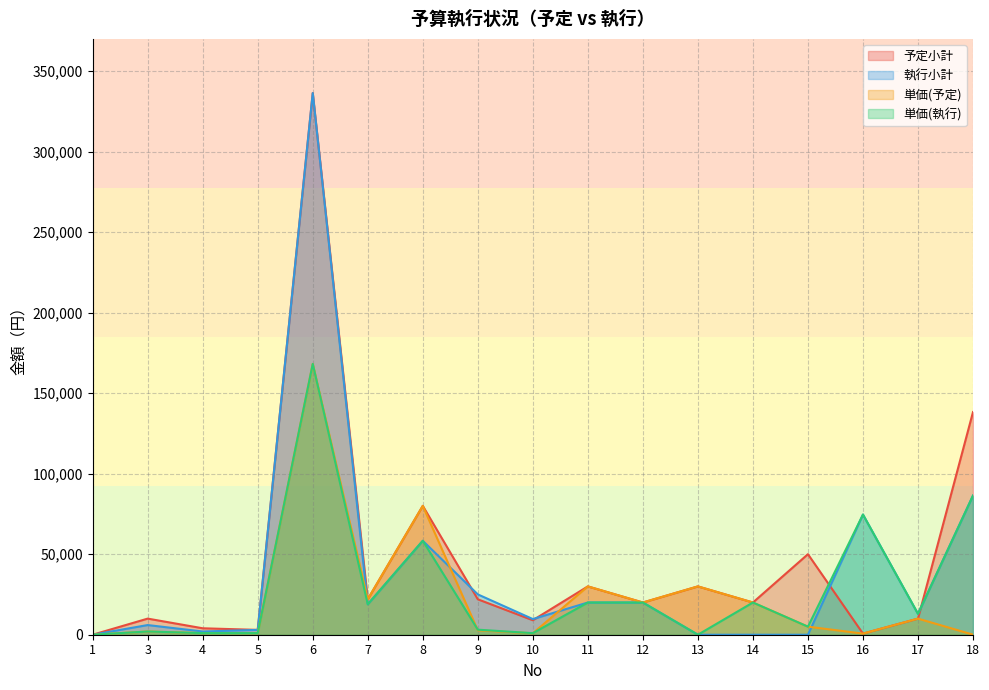

What is the sum of all 単価(予定) values?

393545